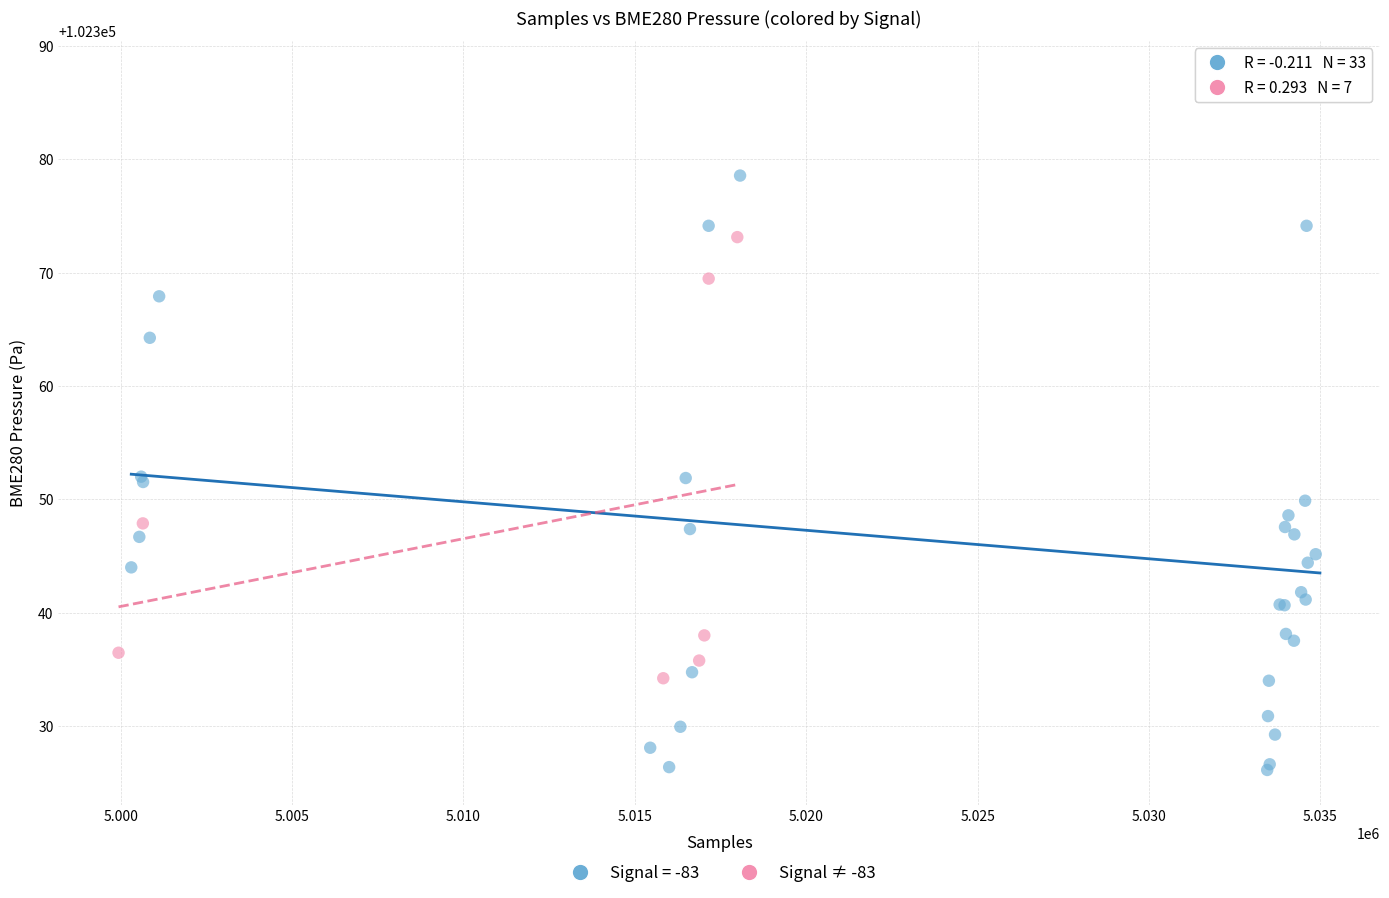

Which series has the widest spread of Y values?

Signal = -83